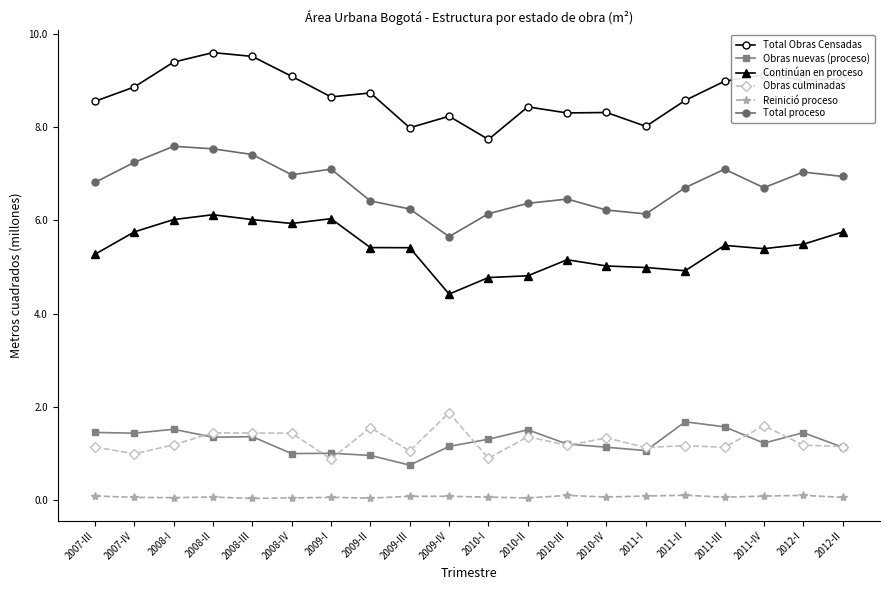

In Obras nuevas (proceso), how many points are higher than both neighbors (excluding endpoints)?

6